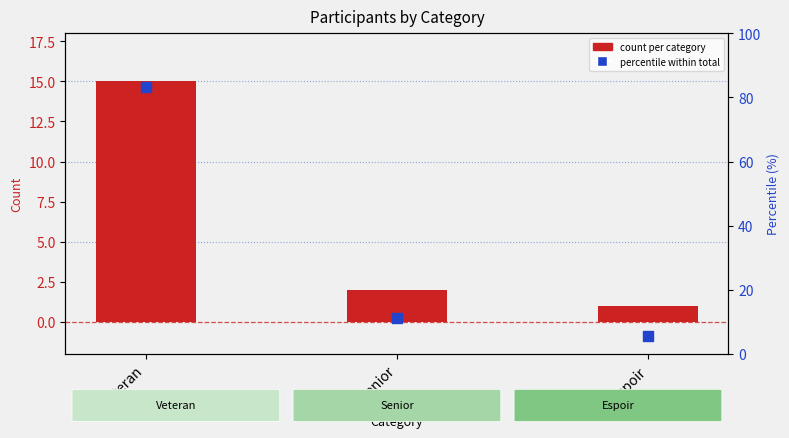

Which series has the largest Y range (max minus min)?

percentile within total